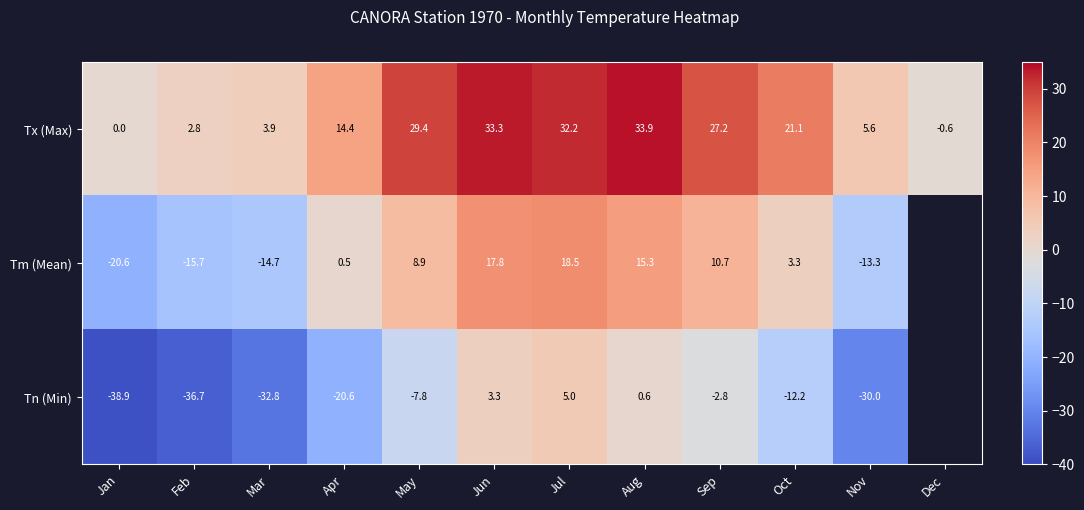

Where does the Tx (Max) series first go above 21?

May